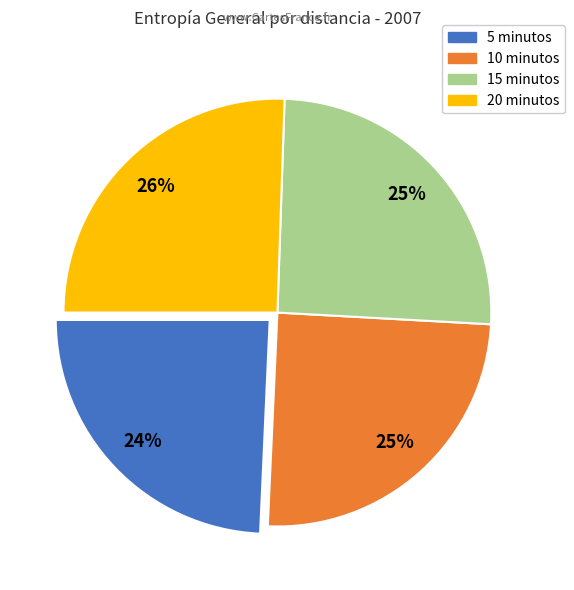

The 5 minutos slice represents 13% of the pie. True or false?

False